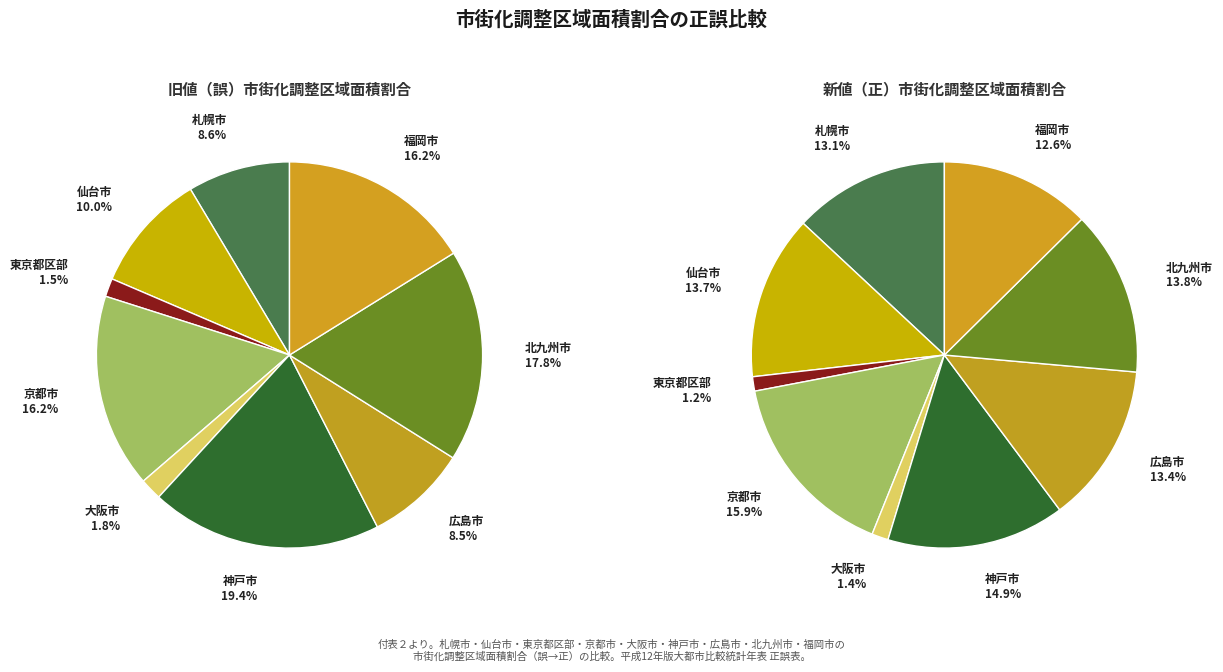

Count the number of slices in the pie.

9